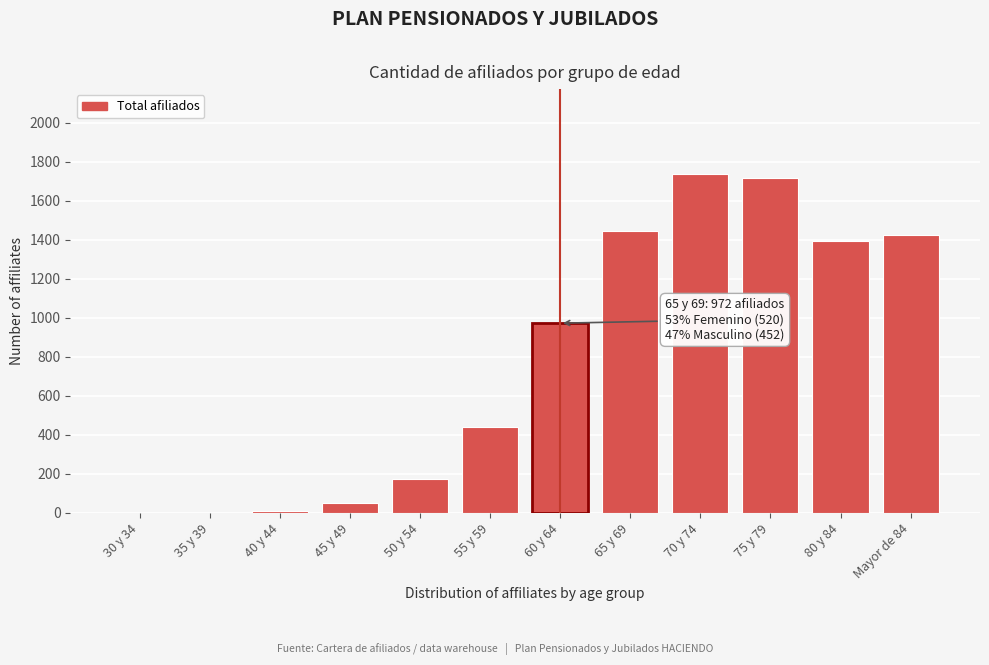

Between 80 y 84 and 60 y 64, which is larger?

80 y 84